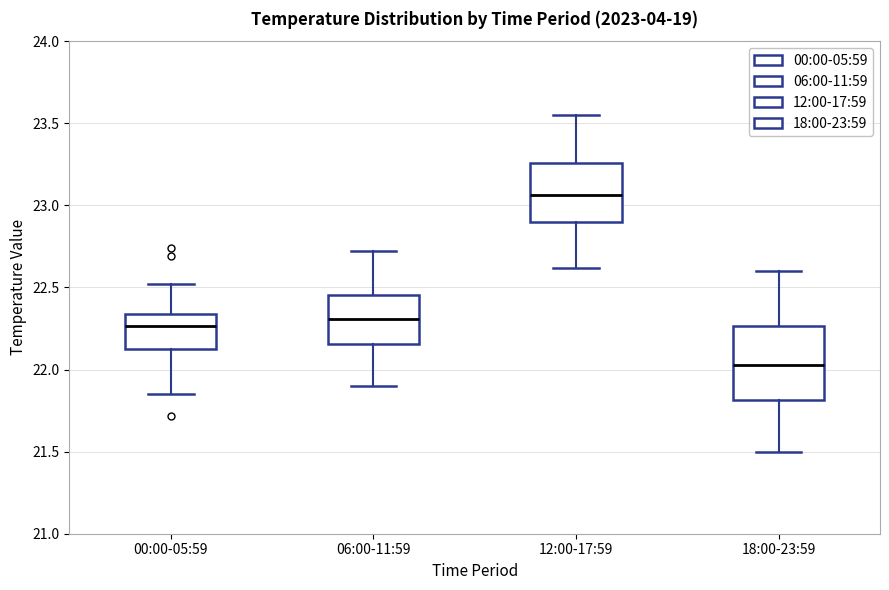

Reading left to right, transcribe this box plot: for each box, give where its median line is, the range the box spans, and where its two whiskers end, as read against the y-axis. The values are not printed on the chart, so give them approximately, as read against the axis.

00:00-05:59: median 22.25, box 22.15 to 22.35, whiskers 21.85 to 22.50
06:00-11:59: median 22.30, box 22.15 to 22.45, whiskers 21.90 to 22.70
12:00-17:59: median 23.05, box 22.90 to 23.25, whiskers 22.60 to 23.55
18:00-23:59: median 22.05, box 21.80 to 22.25, whiskers 21.50 to 22.60